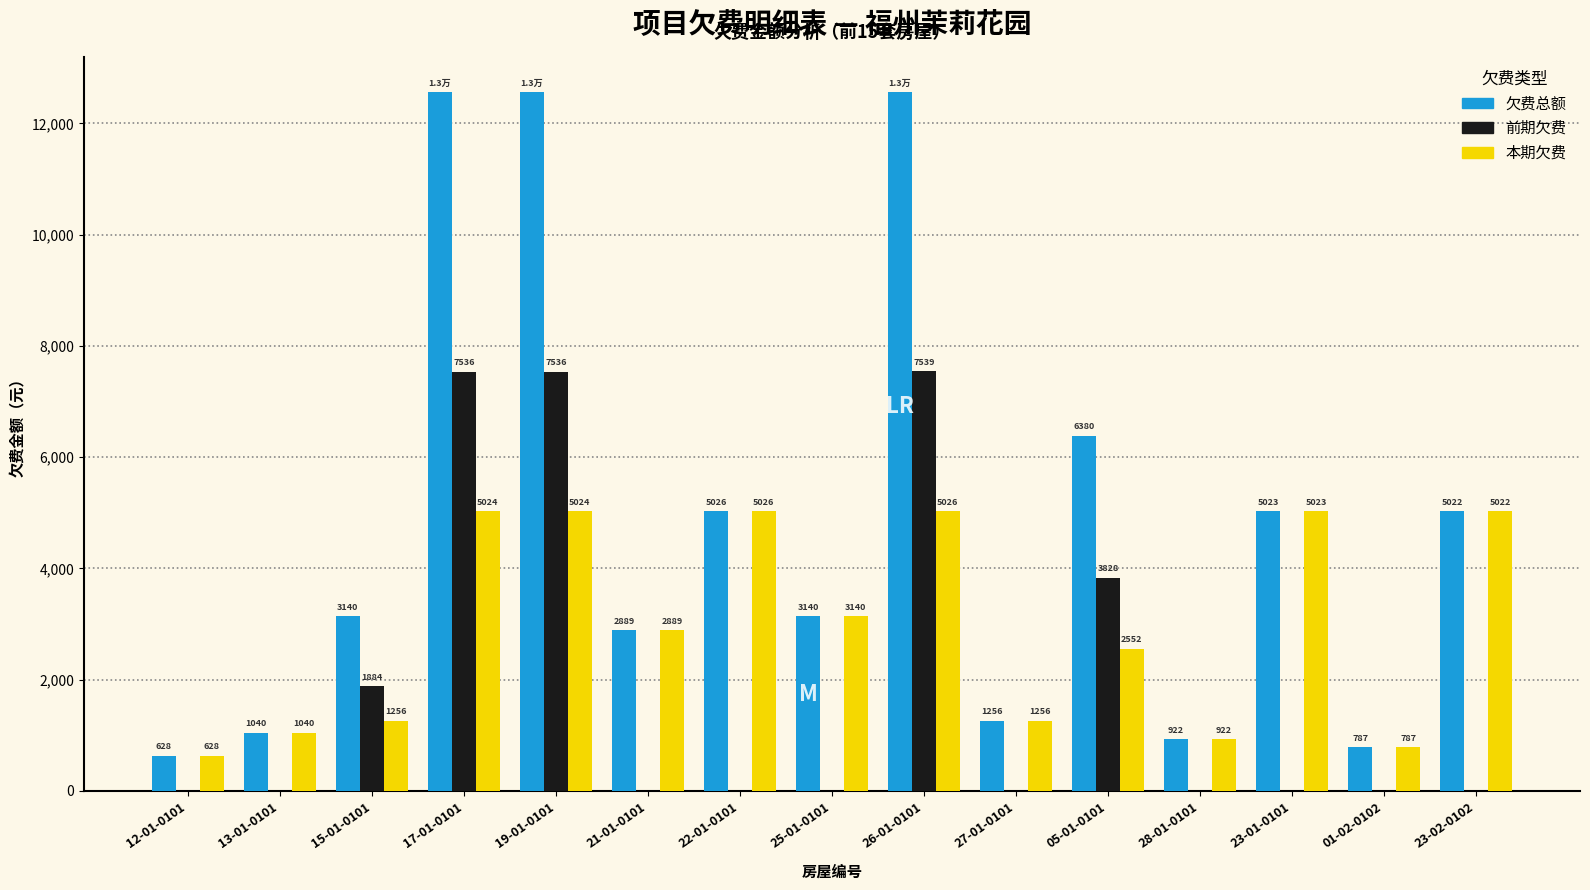

What is the sum of all 前期欠费 values?

28326.0